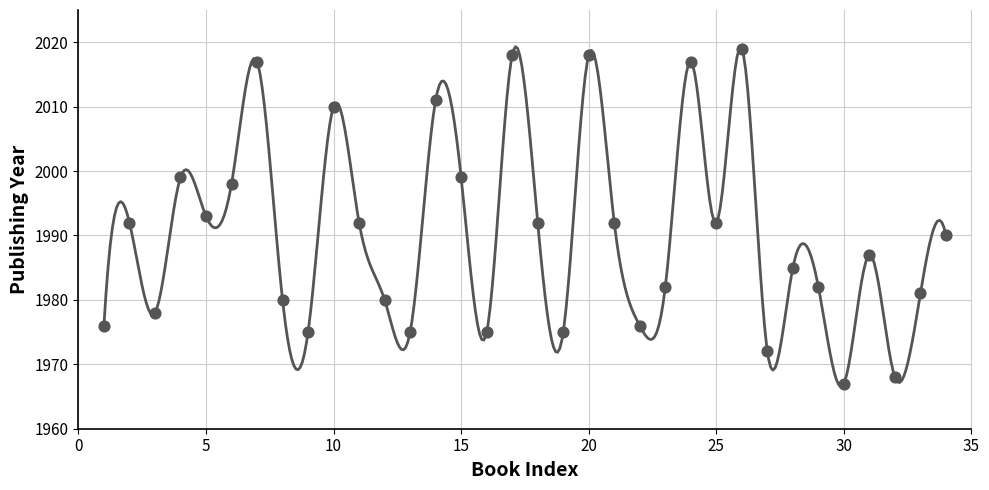

Between 19 and 12, which is larger?

12